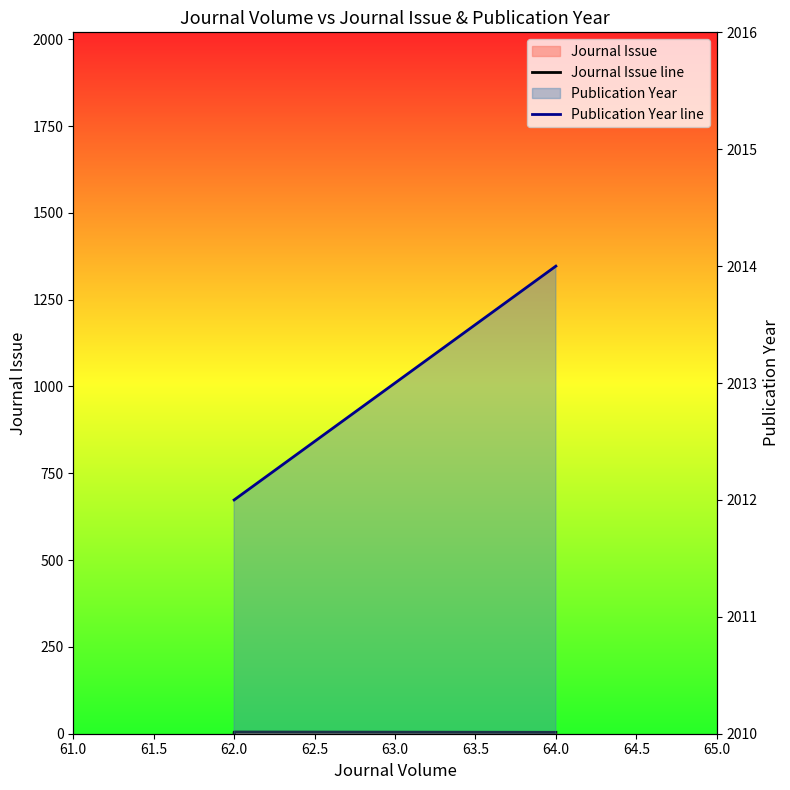

Rank the series at 62.0 from lowest to highest value.

Journal Issue line, Publication Year line